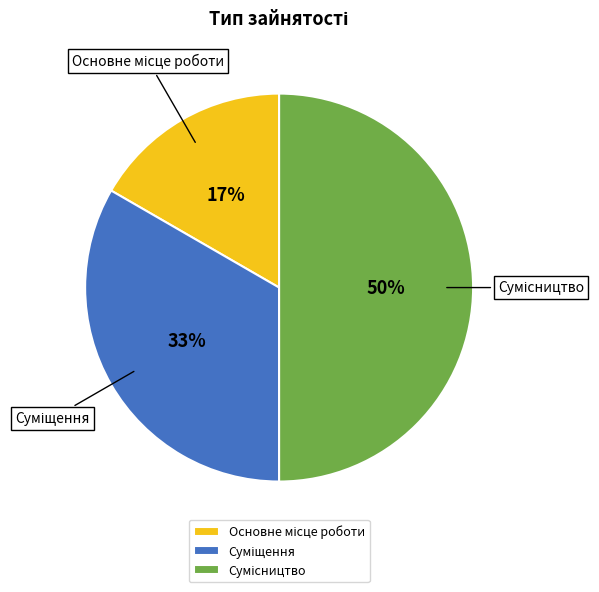

To the nearest percent, what is the difference between the largest and smallest slice percentages?

33%